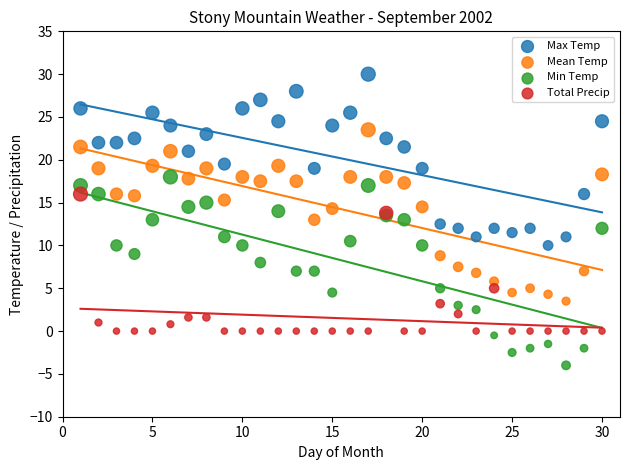

Which series contains the lowest Y value?

Min Temp